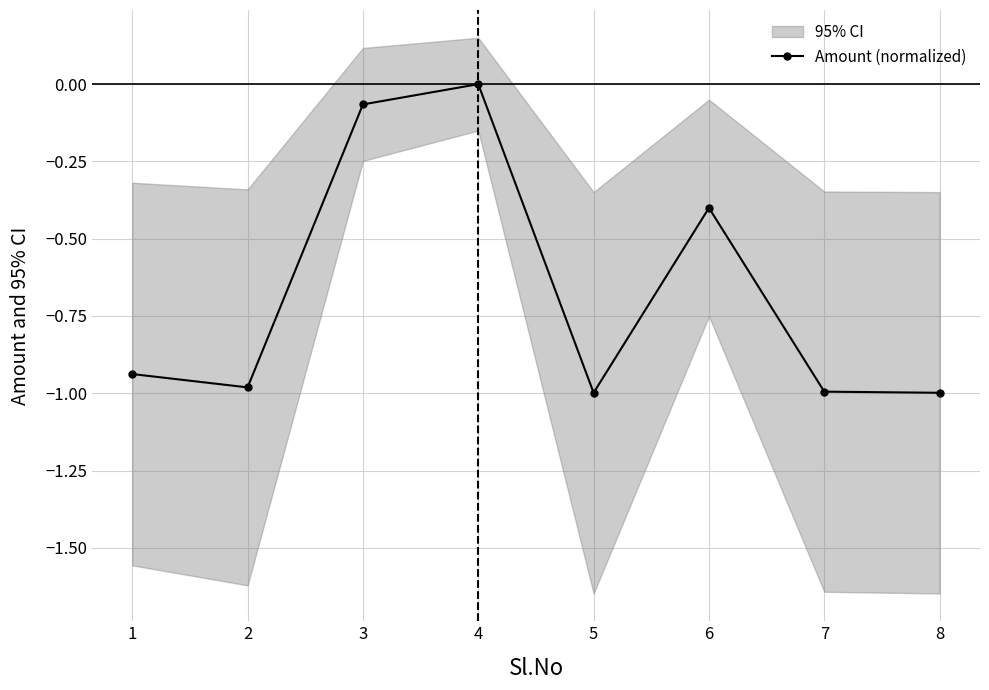

Reading left to right, what are all the values shown in this chart?

1=-0.9	2=-1.0	3=-0.1	4=0.0	5=-1.0	6=-0.4	7=-1.0	8=-1.0